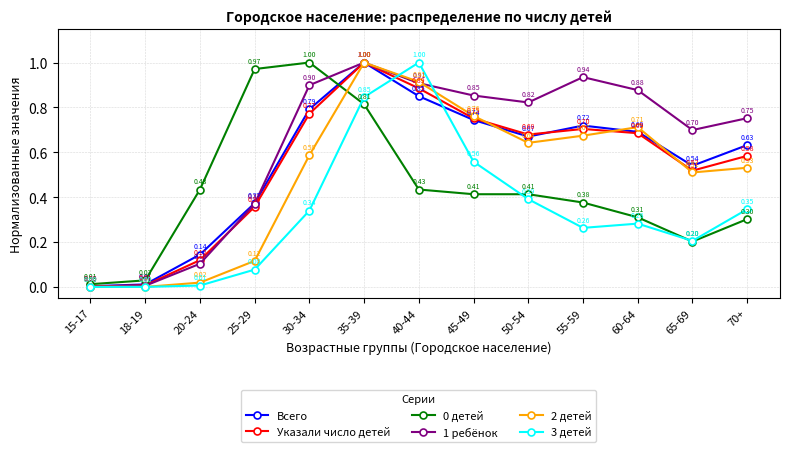

Does the chart display data point markers on the line(s)?

Yes